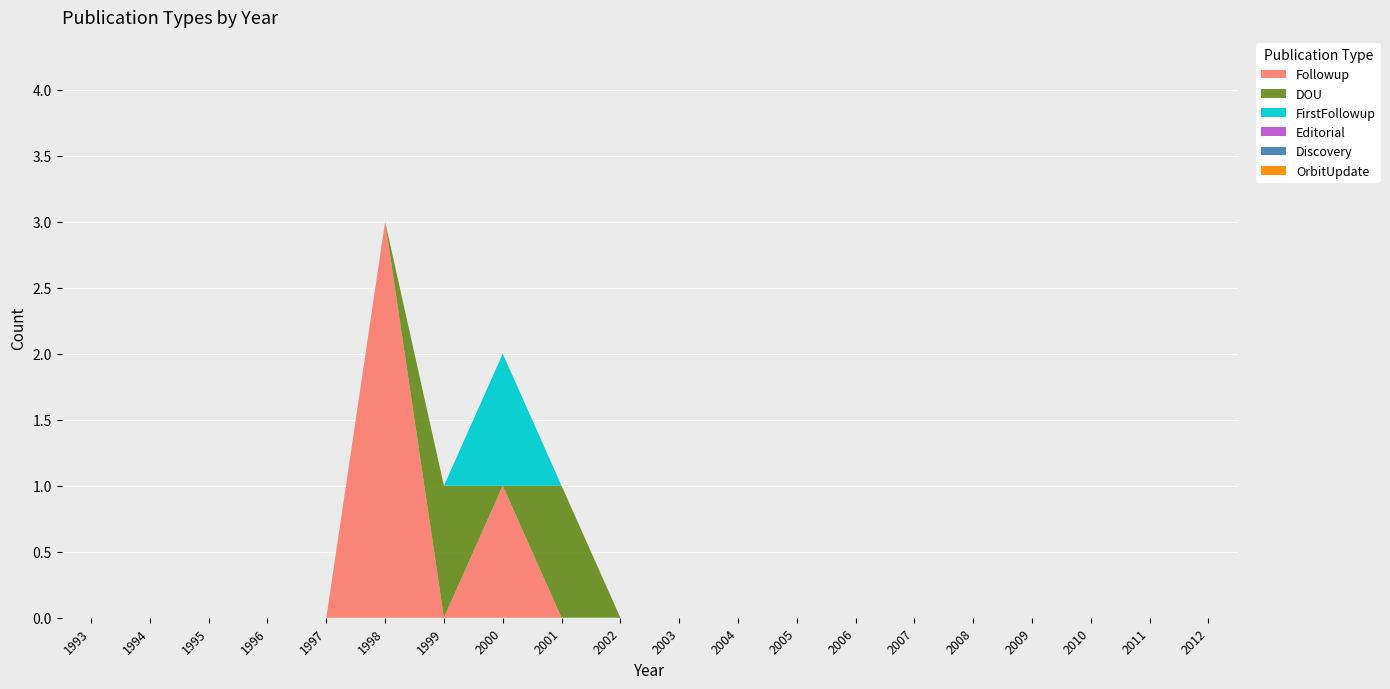

Reading left to right, extract all data points from this chart.

Followup: 0	0	0	0	0	3	0	1	0	0	0	0	0	0	0	0	0	0	0	0
DOU: 0	0	0	0	0	0	1	0	1	0	0	0	0	0	0	0	0	0	0	0
FirstFollowup: 0	0	0	0	0	0	0	1	0	0	0	0	0	0	0	0	0	0	0	0
Editorial: 0	0	0	0	0	0	0	0	0	0	0	0	0	0	0	0	0	0	0	0
Discovery: 0	0	0	0	0	0	0	0	0	0	0	0	0	0	0	0	0	0	0	0
OrbitUpdate: 0	0	0	0	0	0	0	0	0	0	0	0	0	0	0	0	0	0	0	0